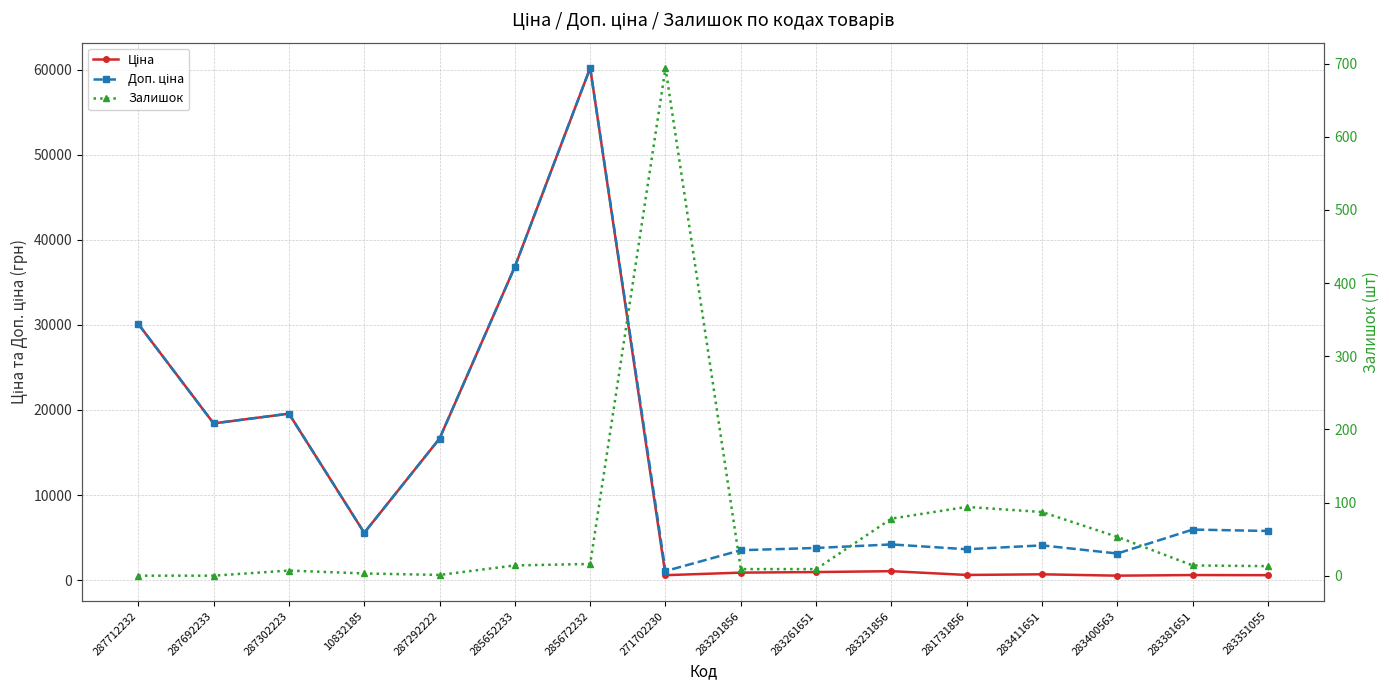

At how many categories does at least one series exceed 40605?

1